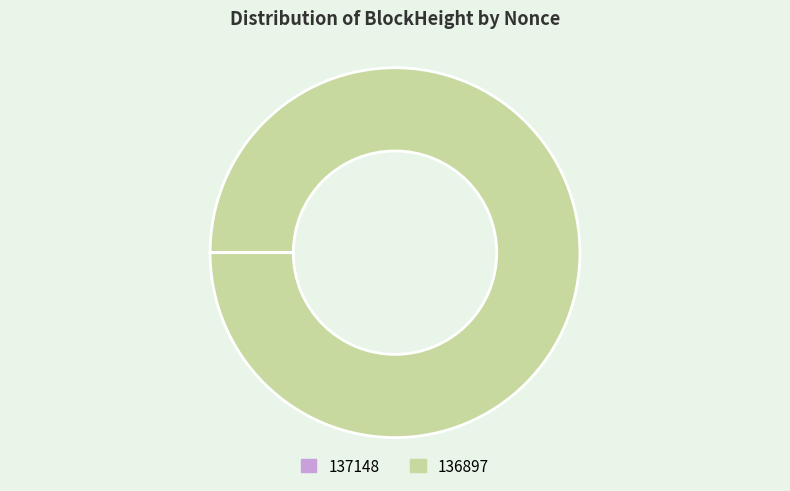

Which slice is the largest?

136897